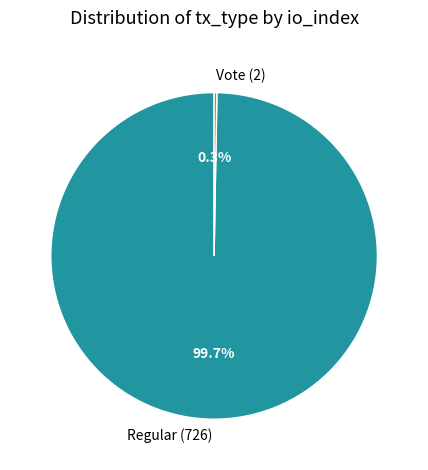

Which category has the biggest portion of the pie?

Regular (726)